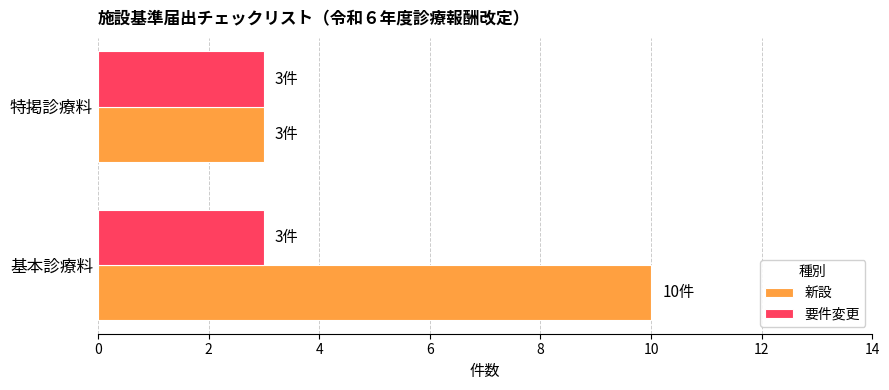

What is the greatest value displayed?

10